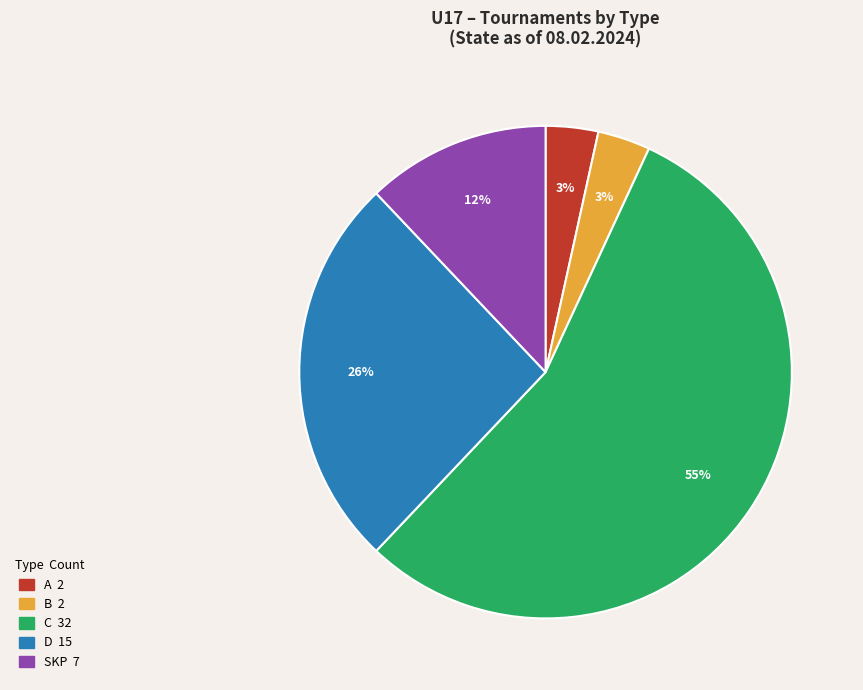

Is there a majority slice in this chart?

Yes